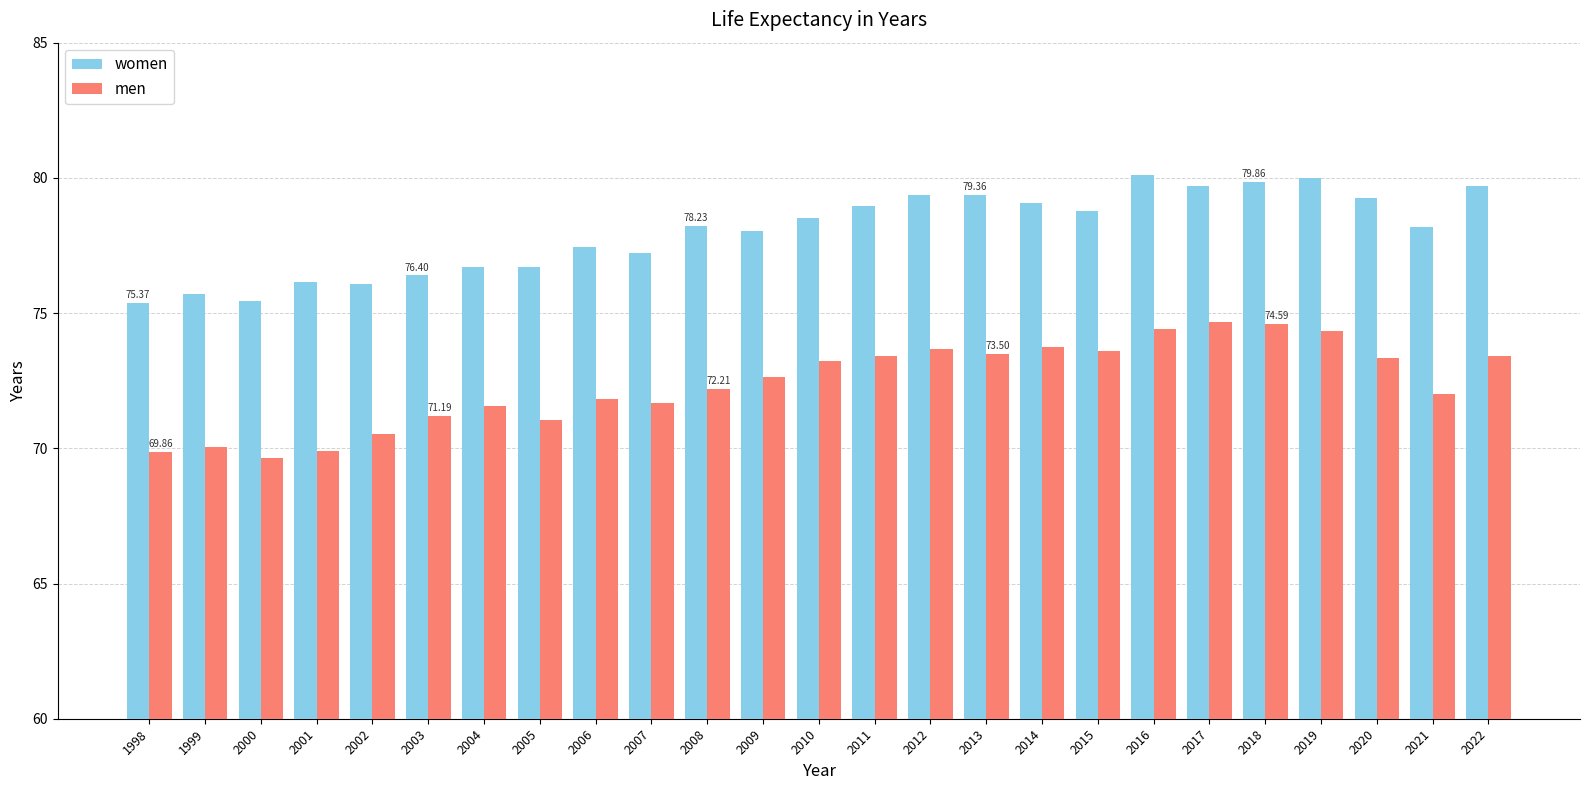

At how many categories does at least one series exceed 73?

25